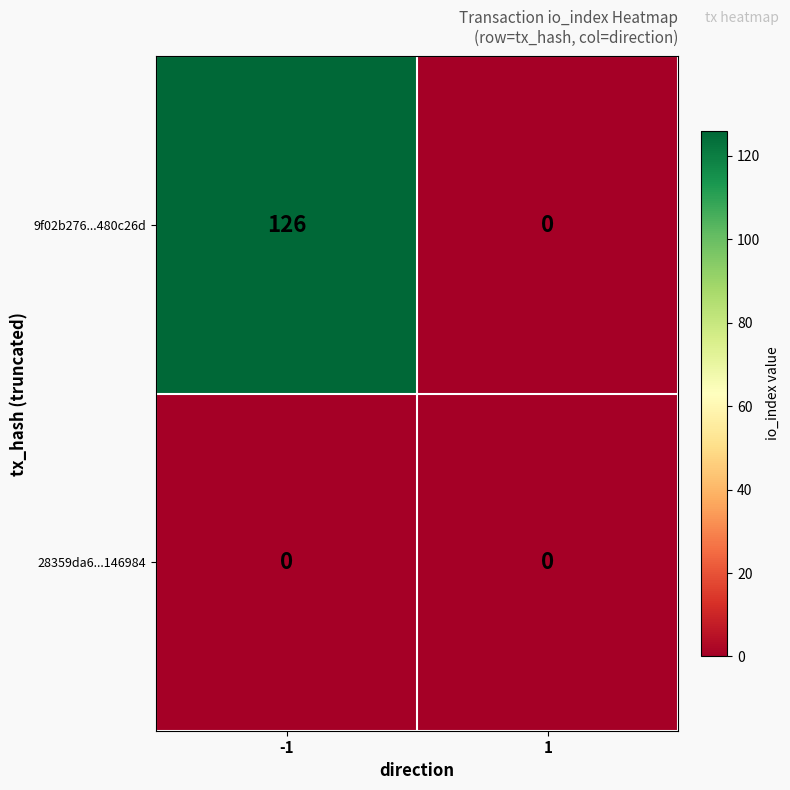

List the series in order of their overall mean, highest first.

9f02b276...480c26d, 28359da6...146984